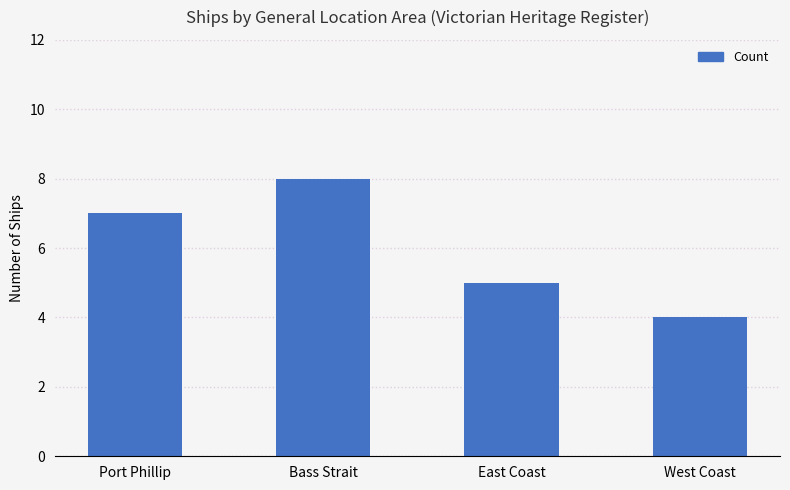

Between Port Phillip and East Coast, which is larger?

Port Phillip